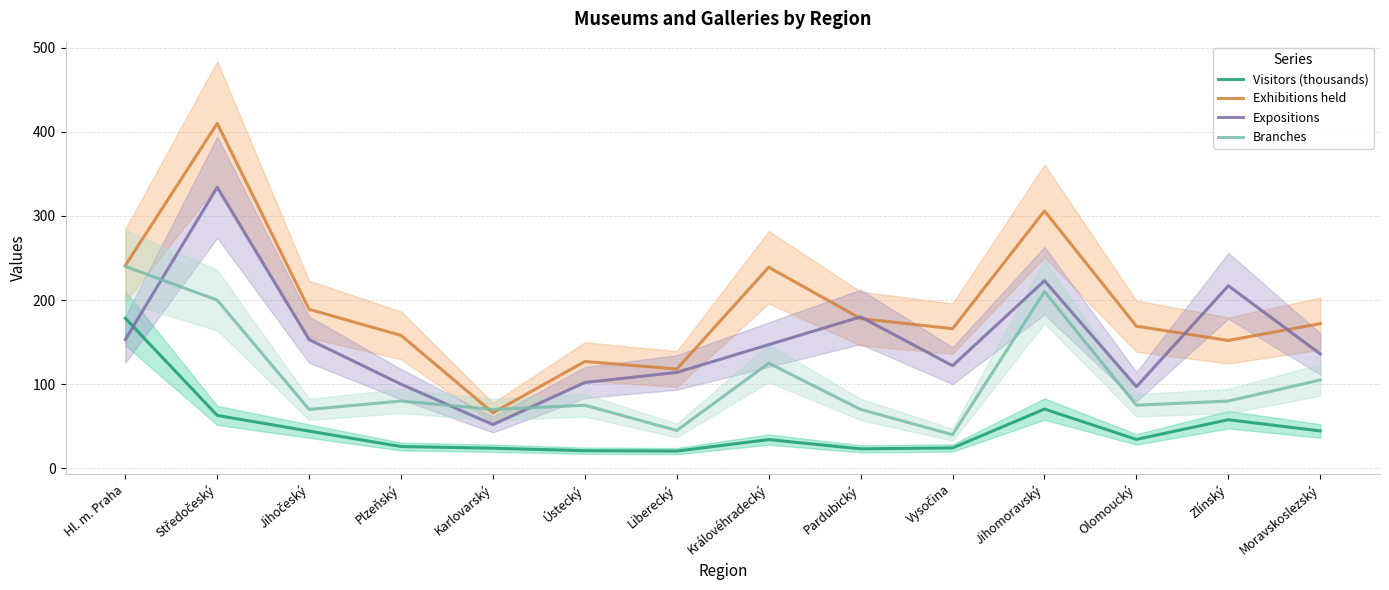

Where is the first local minimum for Expositions?

Karlovarský